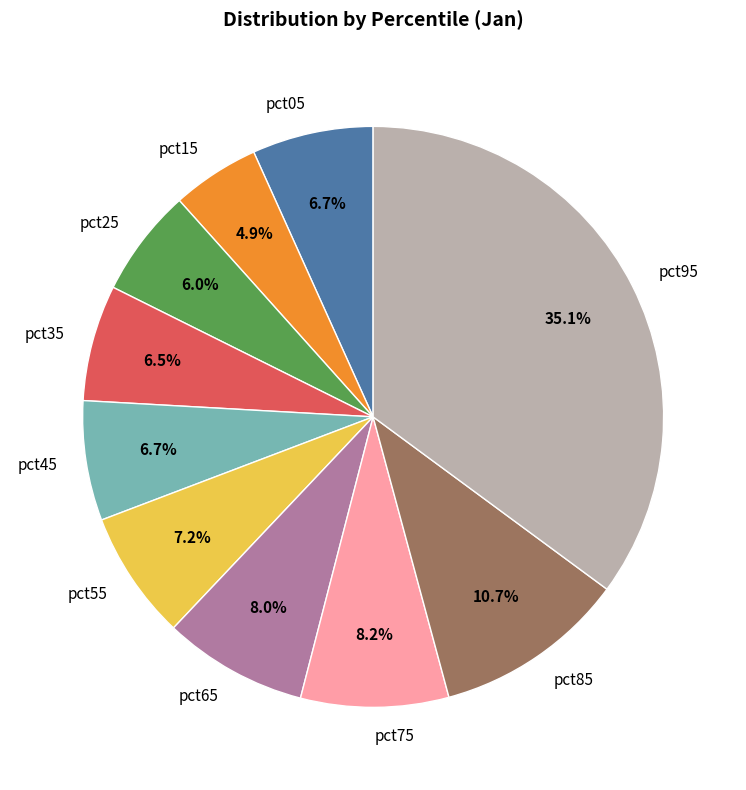

Is pct45 the majority of the pie?

No